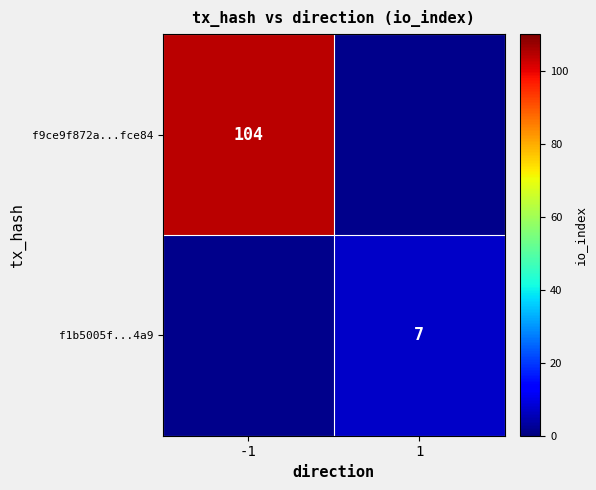

True or false: f1b5005f...4a9 has a value of 7 at 1.

True